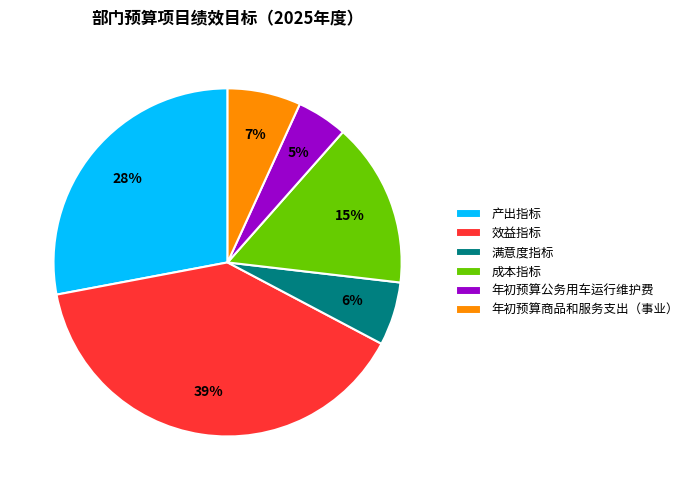

True or false: 成本指标 accounts for 1% of the total.

False